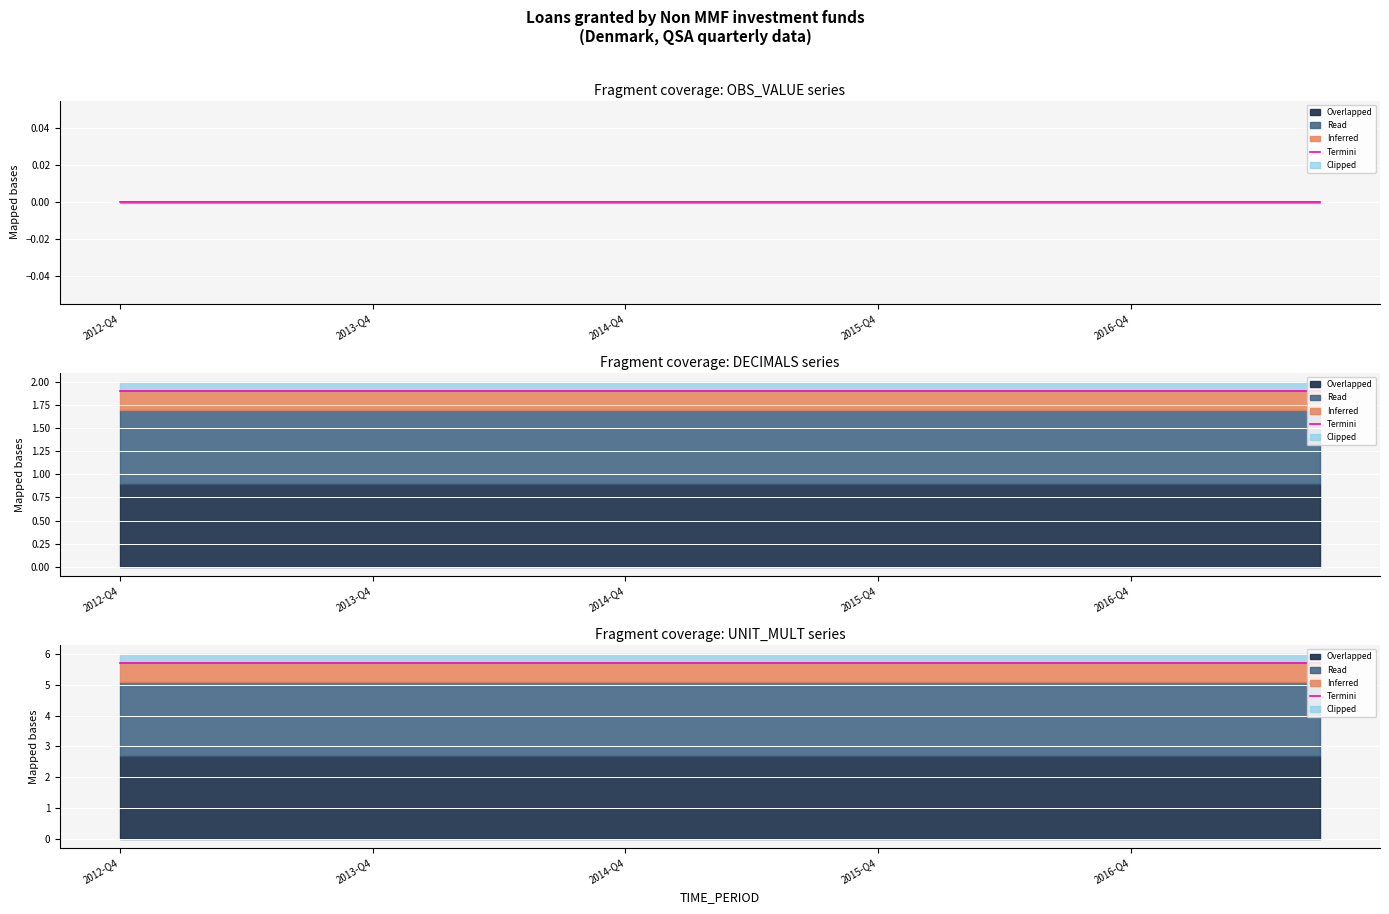

Reading right to left, transcribe all the data shown in this chart.

OBS_VALUE: 2017-Q3=0	2017-Q2=0	2017-Q1=0	2016-Q4=0	2016-Q3=0	2016-Q2=0	2016-Q1=0	2015-Q4=0	2015-Q3=0	2015-Q2=0	2015-Q1=0	2014-Q4=0	2014-Q3=0	2014-Q2=0	2014-Q1=0	2013-Q4=0	2013-Q3=0	2013-Q2=0	2013-Q1=0	2012-Q4=0
DECIMALS: 2017-Q3=2	2017-Q2=2	2017-Q1=2	2016-Q4=2	2016-Q3=2	2016-Q2=2	2016-Q1=2	2015-Q4=2	2015-Q3=2	2015-Q2=2	2015-Q1=2	2014-Q4=2	2014-Q3=2	2014-Q2=2	2014-Q1=2	2013-Q4=2	2013-Q3=2	2013-Q2=2	2013-Q1=2	2012-Q4=2
UNIT_MULT: 2017-Q3=6	2017-Q2=6	2017-Q1=6	2016-Q4=6	2016-Q3=6	2016-Q2=6	2016-Q1=6	2015-Q4=6	2015-Q3=6	2015-Q2=6	2015-Q1=6	2014-Q4=6	2014-Q3=6	2014-Q2=6	2014-Q1=6	2013-Q4=6	2013-Q3=6	2013-Q2=6	2013-Q1=6	2012-Q4=6